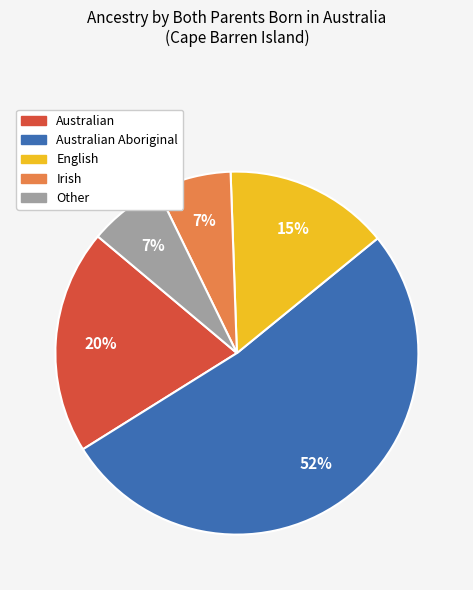

Approximately how many times larger is the value at Other compared to Irish?

1.0